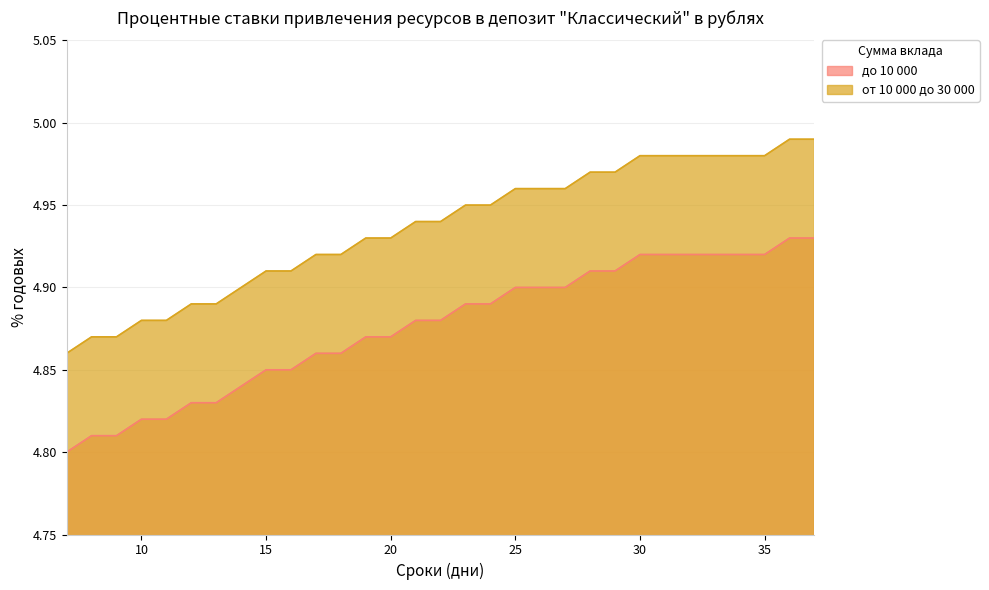

What is the difference between the second highest and minimum values in the от 10 000 до 30 000 series?

0.1